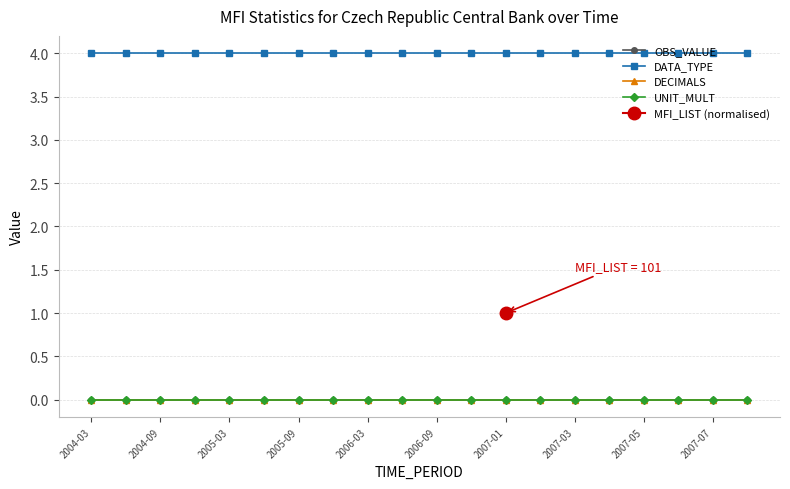

Is the value of OBS_VALUE at 12 greater than the value of DATA_TYPE at 2007-07?

No